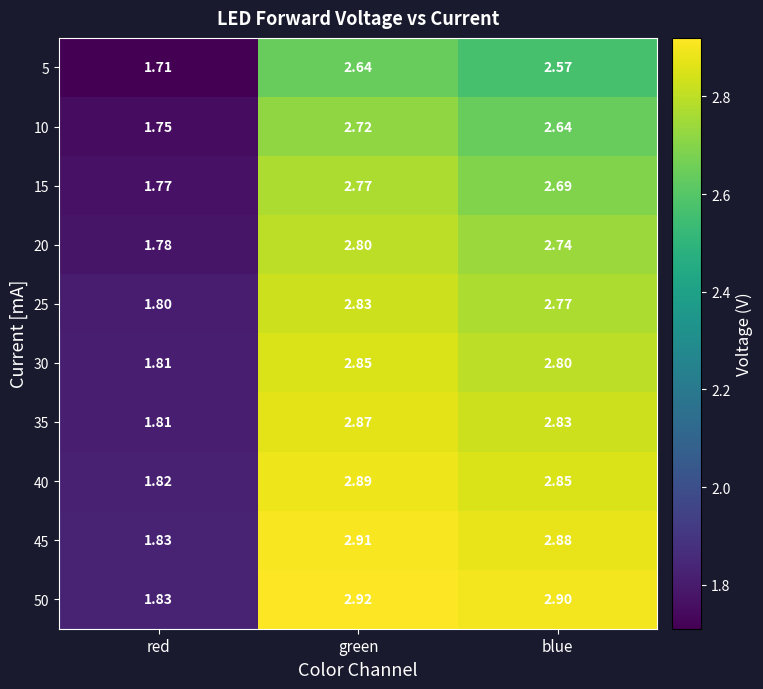

Between red and blue, which series saw the biggest shift?

50